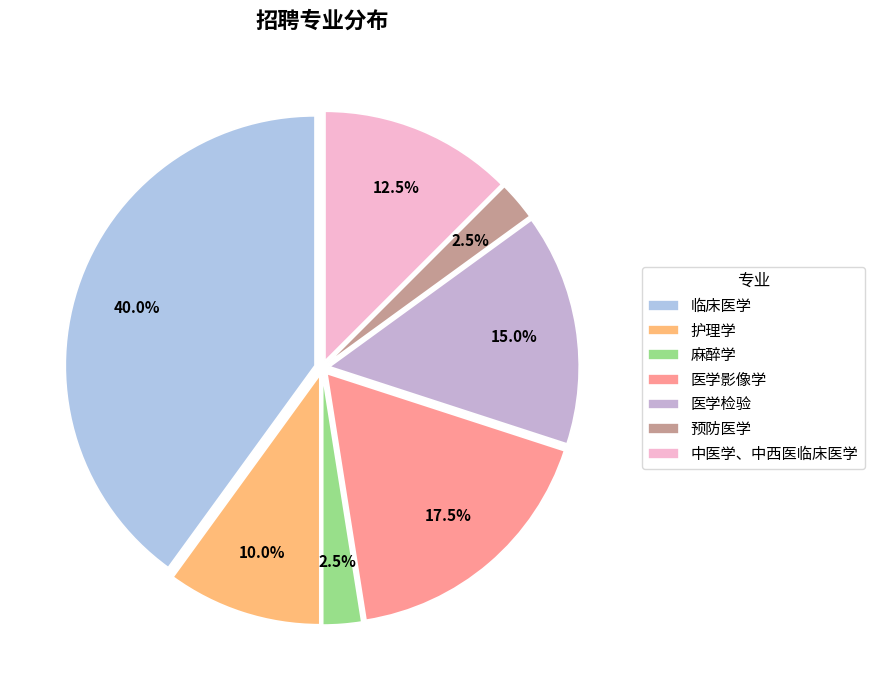

How many segments does this pie chart have?

7